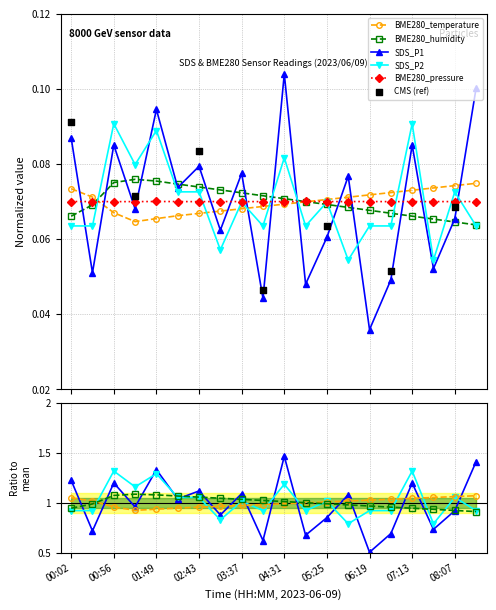

Which series has the largest total across all categories?

SDS_P2